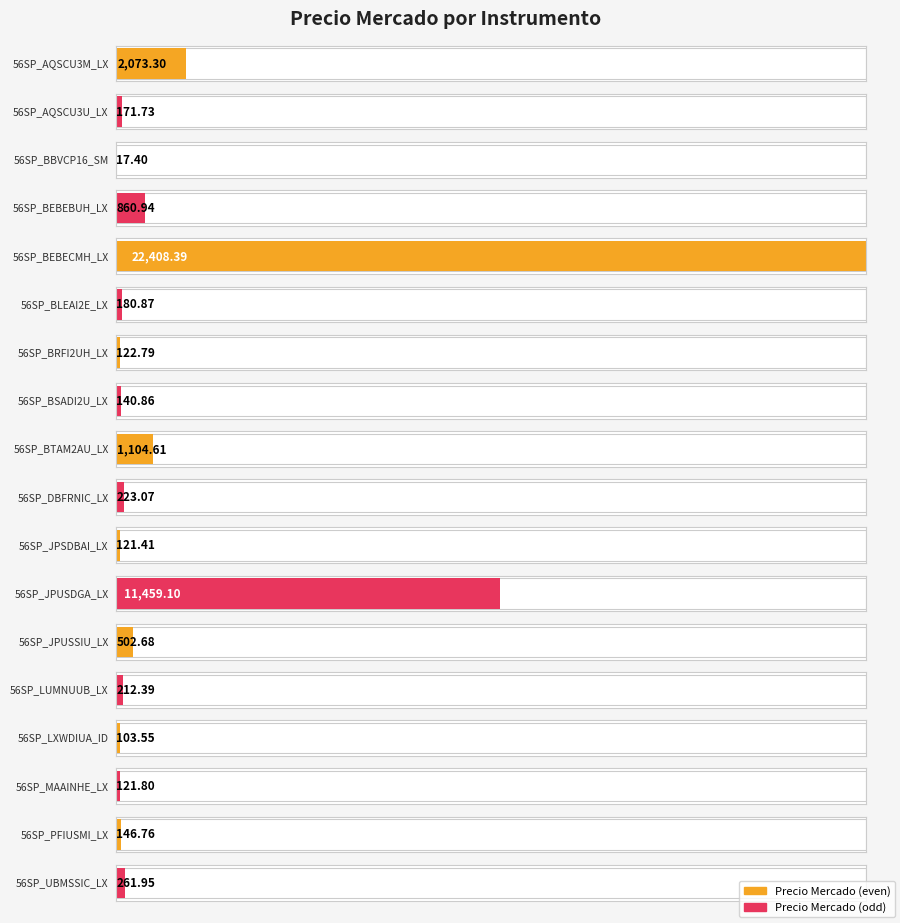

What is the label of the 13th bar from the right?

56SP_BLEAI2E_LX